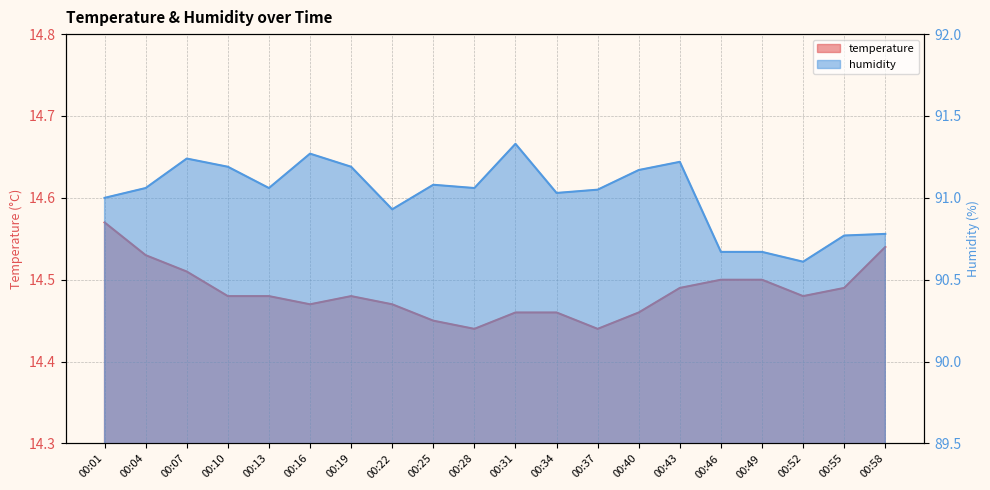

True or false: humidity and temperature cross at least once.

False